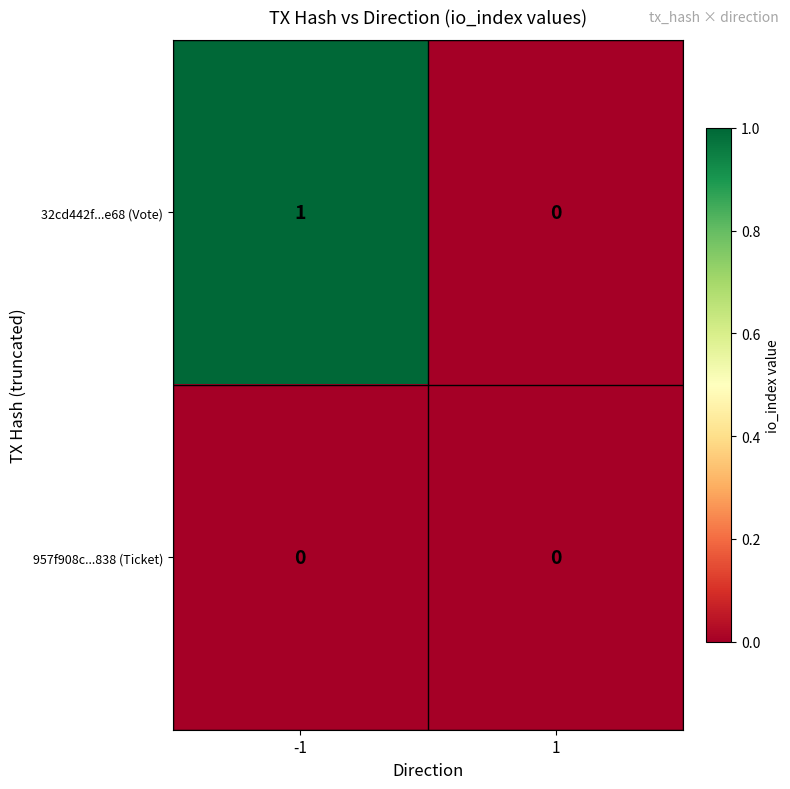

The value of 957f908c...838 (Ticket) at -1 is 0. True or false?

True